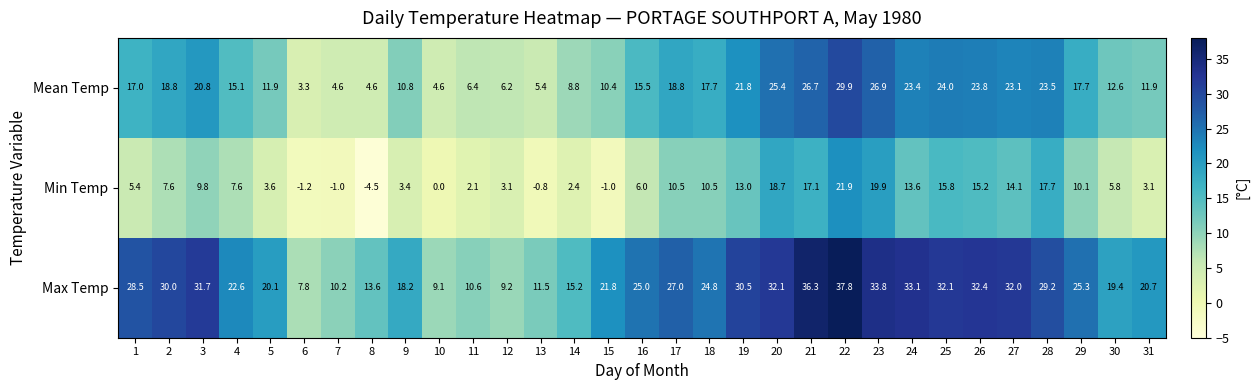

What is the total value across all series at 22?

89.6